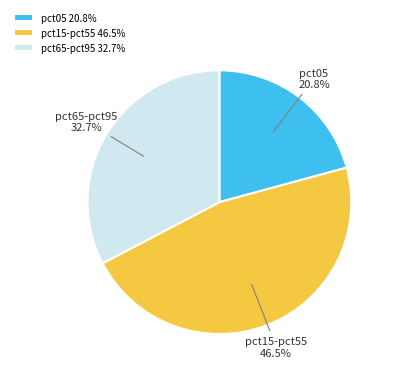

Rank the categories by value from lowest to highest.

pct05 20.8%, pct65-pct95 32.7%, pct15-pct55 46.5%